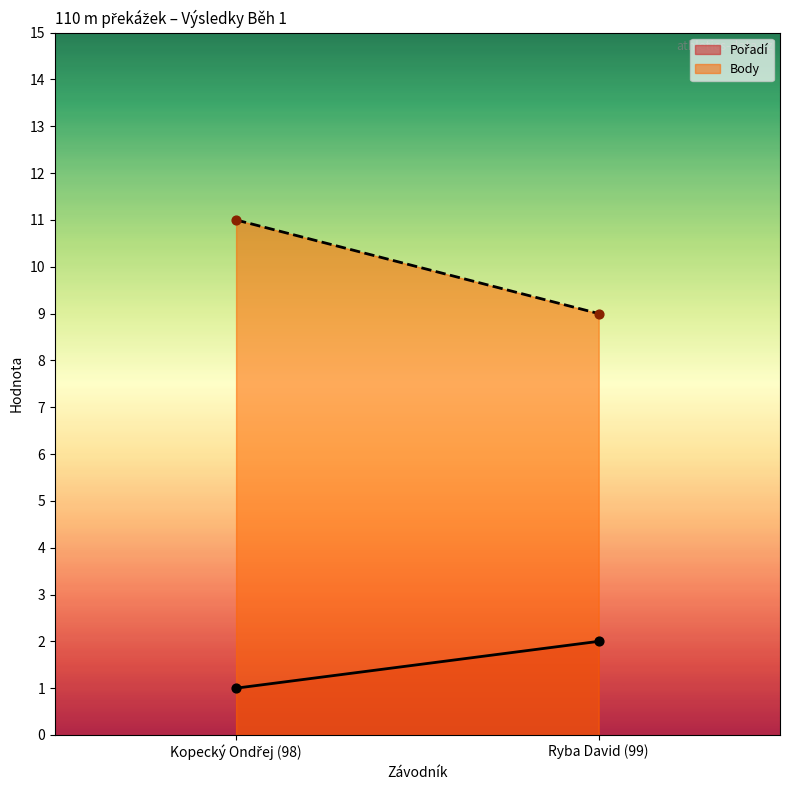

What is the total value across all series at Kopecký Ondřej (98)?

12